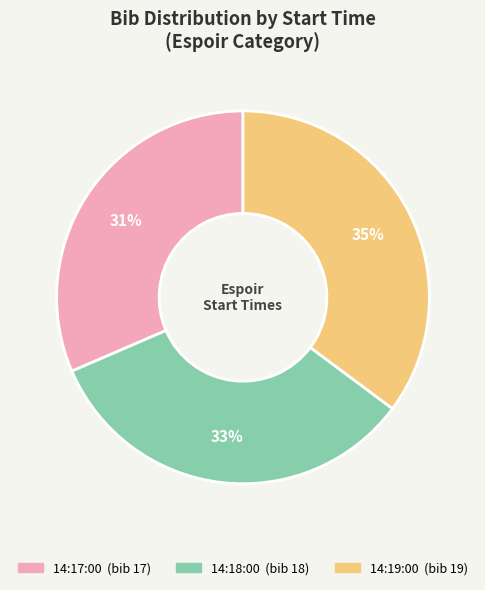

Which slice is the largest?

14:19:00